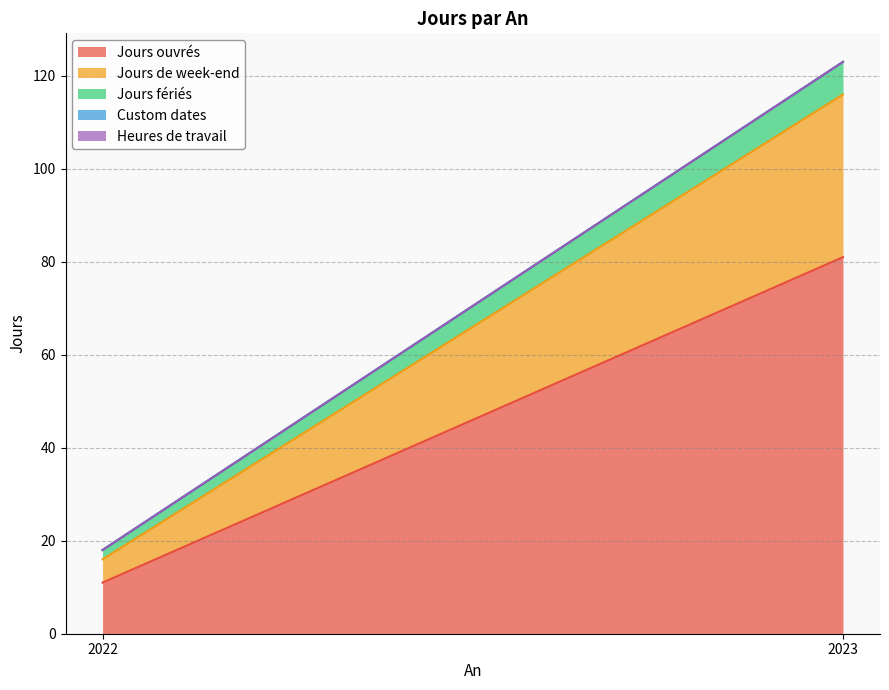

Which series has the largest total across all categories?

Jours ouvrés